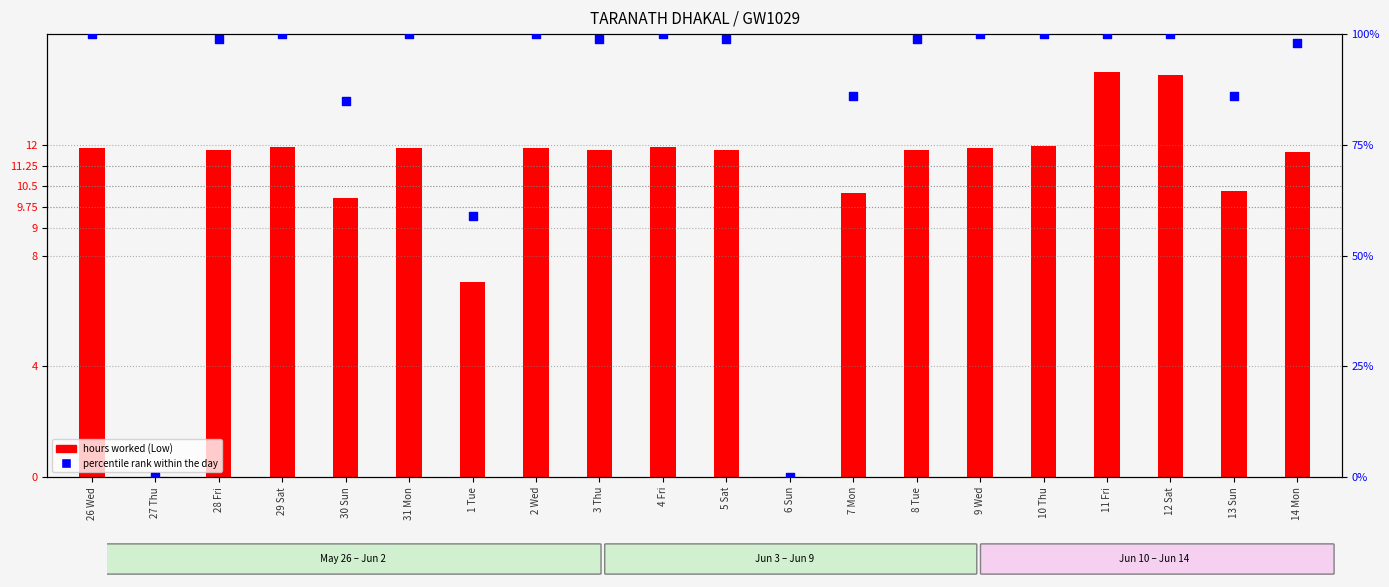

Which series has the widest spread of Y values?

percentile rank